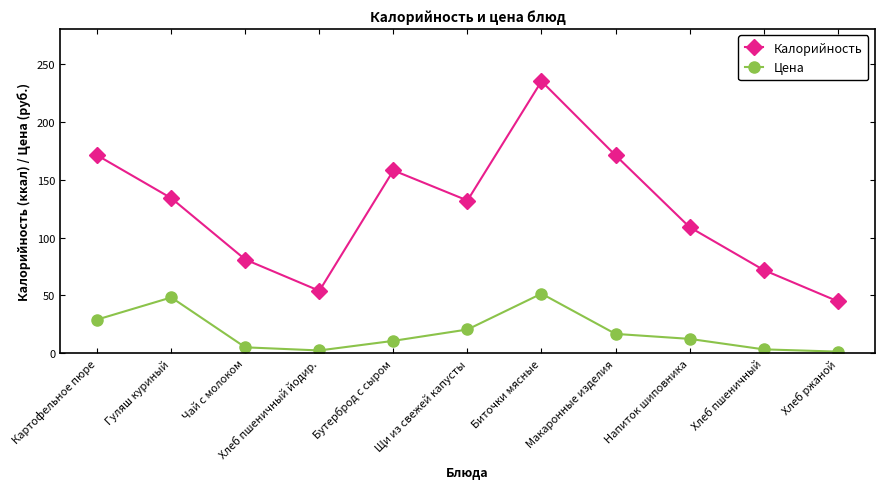

How many values in the Цена series are below 12?

5